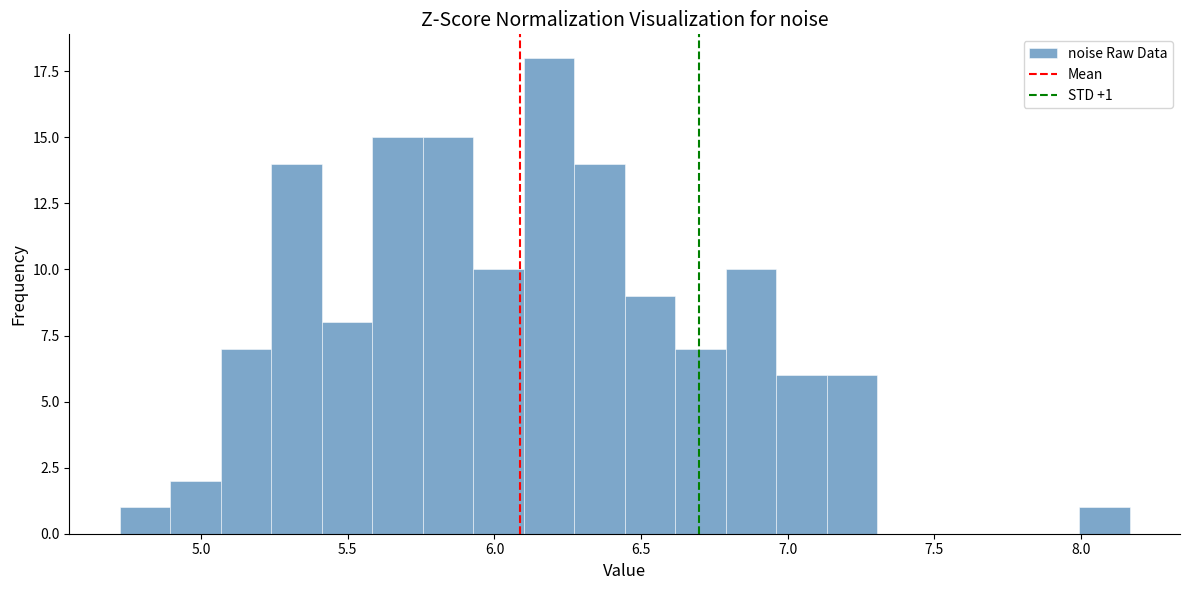

Read against the x-axis, roughly where is the centre of the tallest bar?

6.20